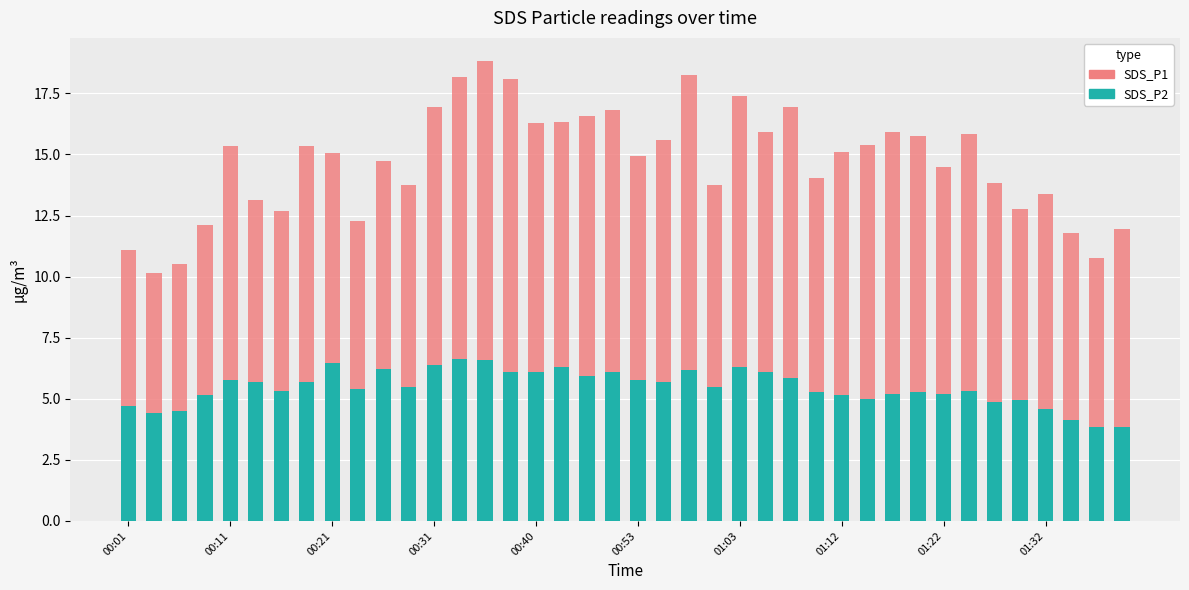

What is the lowest value of the SDS_P2 series?

3.8